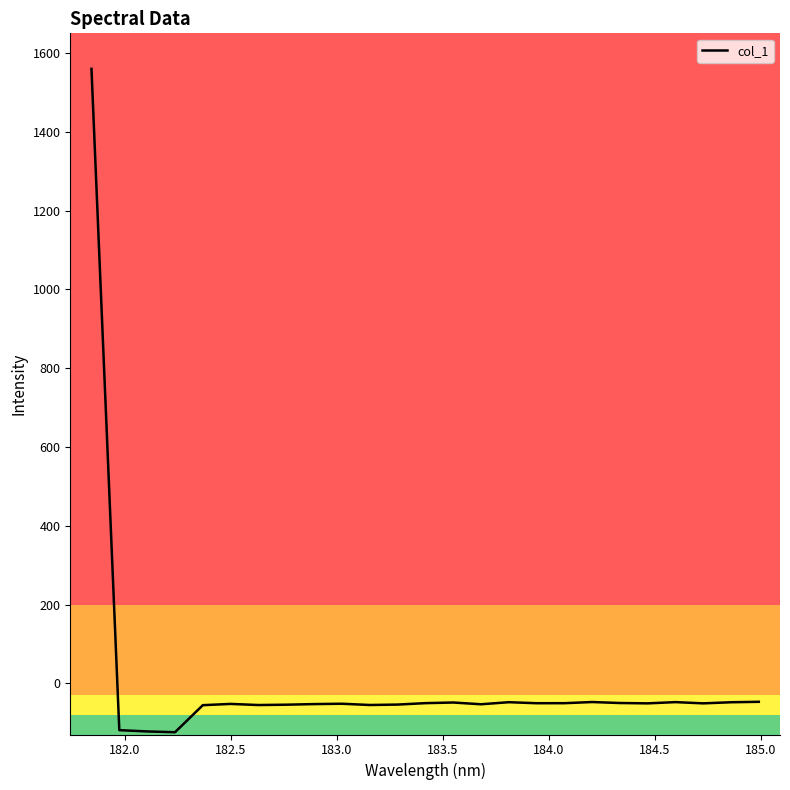

What is the smallest value displayed?

-124.3